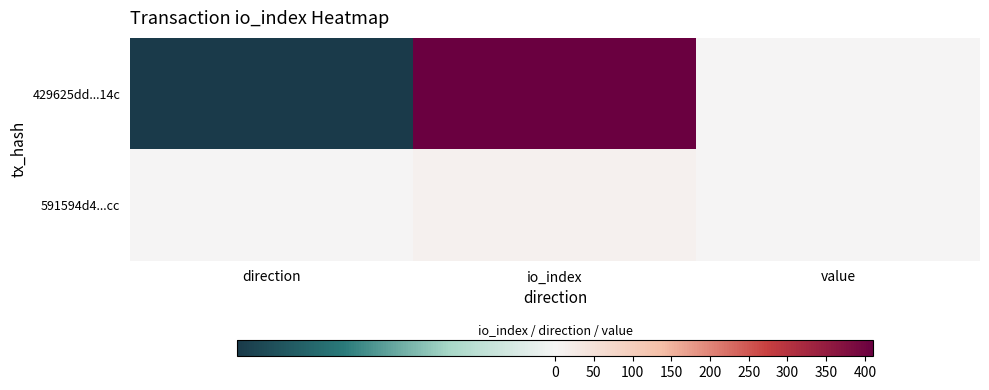

Reading left to right, transcribe all the data shown in this chart.

429625dd...14c: direction=-1.0	io_index=411.0	value=0.2
591594d4...cc: direction=1.0	io_index=11.0	value=0.2